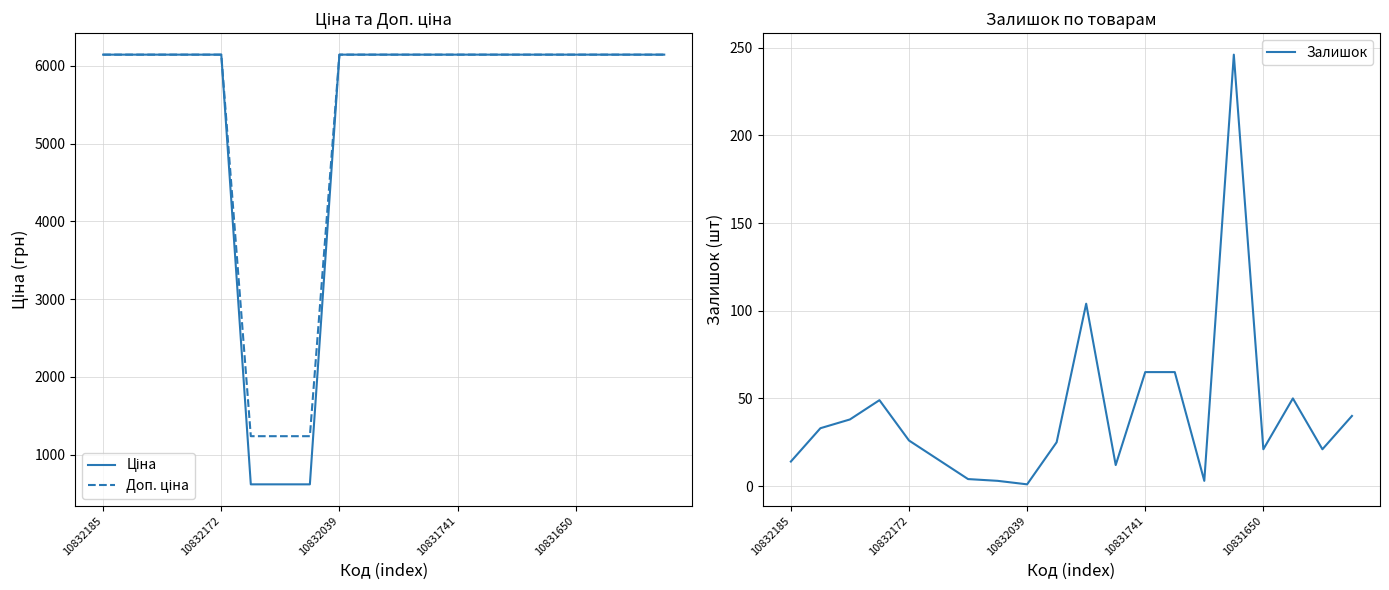

At which category is the sum across all series the highest?

15